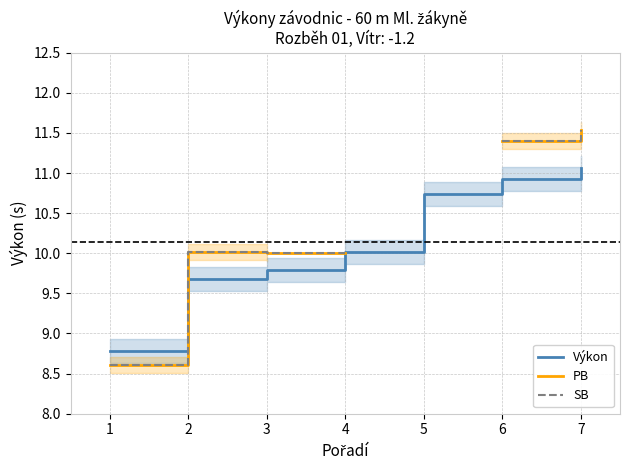

In SB, how many points are higher than both neighbors (excluding endpoints)?

1